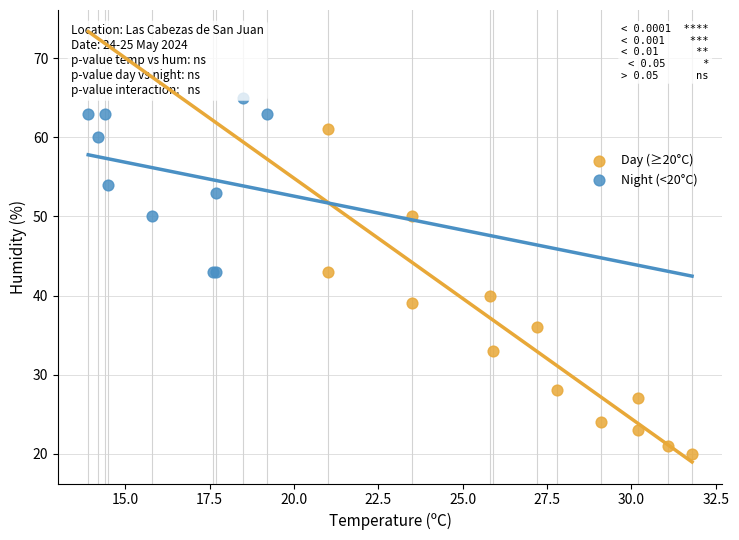

Which series contains the highest Y value?

Night (<20°C)